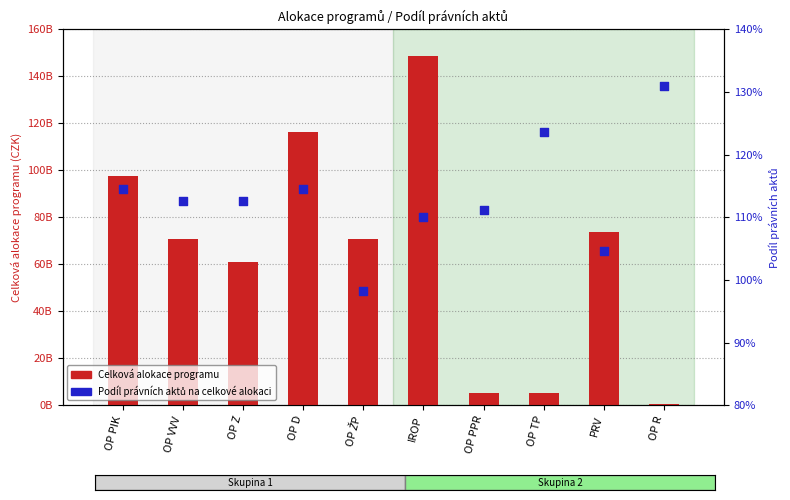

Which series has the widest spread of Y values?

Celková alokace programu